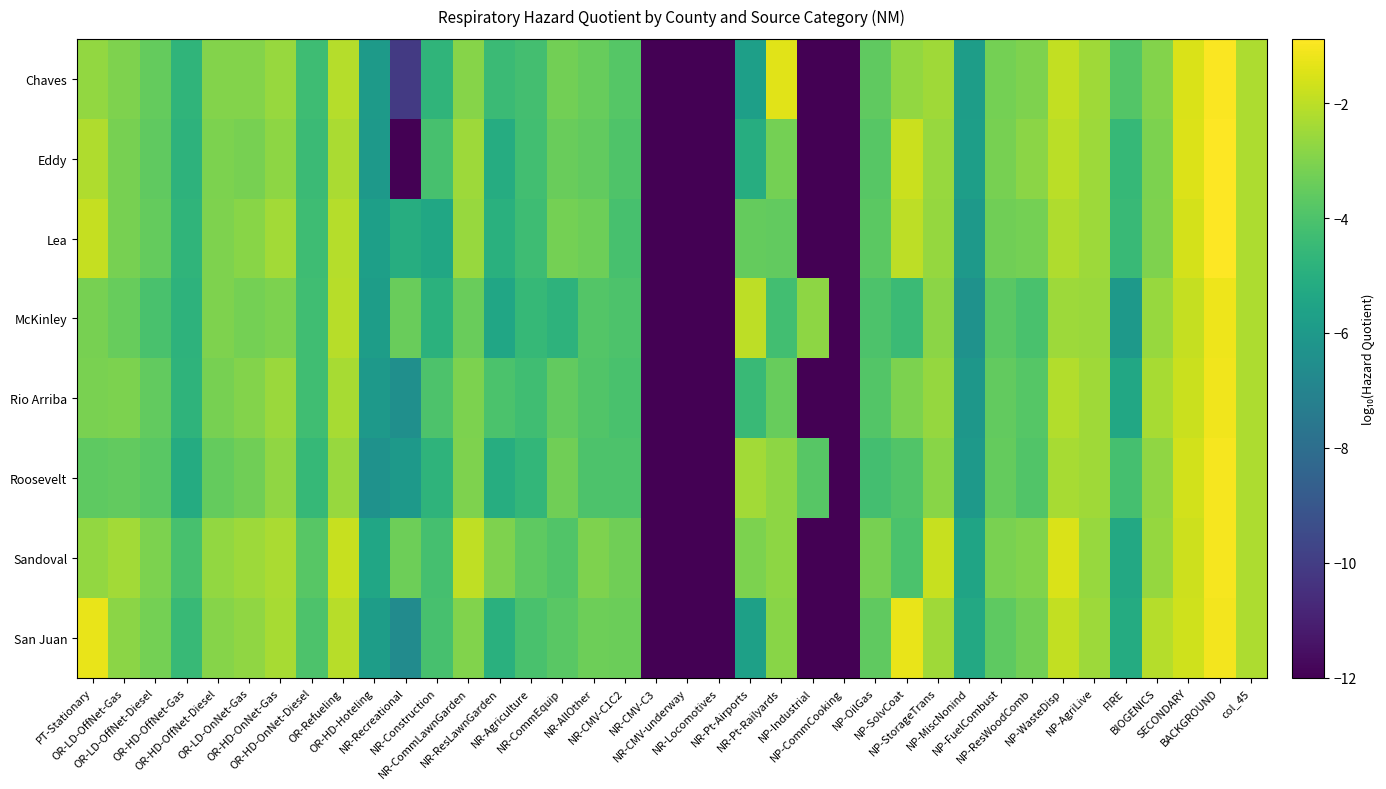

Reading left to right, transcribe all the data shown in this chart.

Chaves: PT-Stationary=-2.7	OR-LD-OffNet-Gas=-3.0	OR-LD-OffNet-Diesel=-3.5	OR-HD-OffNet-Gas=-4.7	OR-HD-OffNet-Diesel=-3.0	OR-LD-OnNet-Gas=-3.0	OR-HD-OnNet-Gas=-2.6	OR-HD-OnNet-Diesel=-4.3	OR-Refueling=-2.1	OR-HD-Hoteling=-5.9	NR-Recreational=-10.1	NR-Construction=-4.7	NR-CommLawnGarden=-2.9	NR-ResLawnGarden=-4.4	NR-Agriculture=-4.2	NR-CommEquip=-3.3	NR-AllOther=-3.5	NR-CMV-C1C2=-3.8	NR-CMV-C3=-12.0	NR-CMV-underway=-12.0	NR-Locomotives=-12.0	NR-Pt-Airports=-5.7	NR-Pt-Railyards=-1.4	NP-Industrial=-12.0	NP-CommCooking=-12.0	NP-OilGas=-3.6	NP-SolvCoat=-2.7	NP-StorageTrans=-2.5	NP-MiscNonind=-5.8	NP-FuelCombust=-3.2	NP-ResWoodComb=-3.0	NP-WasteDisp=-1.9	NP-AgriLive=-2.4	FIRE=-3.9	BIOGENICS=-3.0	SECONDARY=-1.5	BACKGROUND=-0.9	col_45=-2.3
Eddy: PT-Stationary=-2.2	OR-LD-OffNet-Gas=-3.2	OR-LD-OffNet-Diesel=-3.6	OR-HD-OffNet-Gas=-4.8	OR-HD-OffNet-Diesel=-3.1	OR-LD-OnNet-Gas=-3.2	OR-HD-OnNet-Gas=-2.8	OR-HD-OnNet-Diesel=-4.4	OR-Refueling=-2.3	OR-HD-Hoteling=-6.0	NR-Recreational=-12.0	NR-Construction=-4.1	NR-CommLawnGarden=-2.5	NR-ResLawnGarden=-5.1	NR-Agriculture=-4.3	NR-CommEquip=-3.4	NR-AllOther=-3.6	NR-CMV-C1C2=-3.9	NR-CMV-C3=-12.0	NR-CMV-underway=-12.0	NR-Locomotives=-12.0	NR-Pt-Airports=-5.1	NR-Pt-Railyards=-3.2	NP-Industrial=-12.0	NP-CommCooking=-12.0	NP-OilGas=-3.8	NP-SolvCoat=-1.8	NP-StorageTrans=-2.6	NP-MiscNonind=-5.8	NP-FuelCombust=-3.2	NP-ResWoodComb=-2.8	NP-WasteDisp=-2.0	NP-AgriLive=-2.5	FIRE=-4.6	BIOGENICS=-3.1	SECONDARY=-1.5	BACKGROUND=-0.9	col_45=-2.3
Lea: PT-Stationary=-1.9	OR-LD-OffNet-Gas=-3.2	OR-LD-OffNet-Diesel=-3.5	OR-HD-OffNet-Gas=-4.7	OR-HD-OffNet-Diesel=-3.0	OR-LD-OnNet-Gas=-2.9	OR-HD-OnNet-Gas=-2.4	OR-HD-OnNet-Diesel=-4.3	OR-Refueling=-2.1	OR-HD-Hoteling=-5.7	NR-Recreational=-5.1	NR-Construction=-5.4	NR-CommLawnGarden=-2.6	NR-ResLawnGarden=-4.9	NR-Agriculture=-4.3	NR-CommEquip=-3.2	NR-AllOther=-3.3	NR-CMV-C1C2=-4.1	NR-CMV-C3=-12.0	NR-CMV-underway=-12.0	NR-Locomotives=-12.0	NR-Pt-Airports=-3.5	NR-Pt-Railyards=-3.5	NP-Industrial=-12.0	NP-CommCooking=-12.0	NP-OilGas=-3.7	NP-SolvCoat=-2.0	NP-StorageTrans=-2.6	NP-MiscNonind=-6.0	NP-FuelCombust=-3.3	NP-ResWoodComb=-3.2	NP-WasteDisp=-2.2	NP-AgriLive=-2.5	FIRE=-4.5	BIOGENICS=-3.0	SECONDARY=-1.6	BACKGROUND=-0.9	col_45=-2.3
McKinley: PT-Stationary=-3.2	OR-LD-OffNet-Gas=-3.5	OR-LD-OffNet-Diesel=-4.1	OR-HD-OffNet-Gas=-4.8	OR-HD-OffNet-Diesel=-3.0	OR-LD-OnNet-Gas=-3.2	OR-HD-OnNet-Gas=-3.1	OR-HD-OnNet-Diesel=-4.3	OR-Refueling=-2.1	OR-HD-Hoteling=-5.8	NR-Recreational=-3.4	NR-Construction=-4.9	NR-CommLawnGarden=-3.4	NR-ResLawnGarden=-5.4	NR-Agriculture=-4.6	NR-CommEquip=-4.8	NR-AllOther=-3.8	NR-CMV-C1C2=-4.0	NR-CMV-C3=-12.0	NR-CMV-underway=-12.0	NR-Locomotives=-12.0	NR-Pt-Airports=-2.0	NR-Pt-Railyards=-4.2	NP-Industrial=-2.8	NP-CommCooking=-12.0	NP-OilGas=-4.0	NP-SolvCoat=-4.4	NP-StorageTrans=-2.8	NP-MiscNonind=-6.3	NP-FuelCombust=-3.7	NP-ResWoodComb=-4.1	NP-WasteDisp=-2.5	NP-AgriLive=-2.6	FIRE=-6.0	BIOGENICS=-2.6	SECONDARY=-1.9	BACKGROUND=-1.2	col_45=-2.3
Rio Arriba: PT-Stationary=-3.1	OR-LD-OffNet-Gas=-3.1	OR-LD-OffNet-Diesel=-3.6	OR-HD-OffNet-Gas=-4.8	OR-HD-OffNet-Diesel=-3.1	OR-LD-OnNet-Gas=-2.9	OR-HD-OnNet-Gas=-2.6	OR-HD-OnNet-Diesel=-4.3	OR-Refueling=-2.3	OR-HD-Hoteling=-6.0	NR-Recreational=-6.5	NR-Construction=-4.0	NR-CommLawnGarden=-3.1	NR-ResLawnGarden=-4.0	NR-Agriculture=-4.3	NR-CommEquip=-3.6	NR-AllOther=-3.9	NR-CMV-C1C2=-4.1	NR-CMV-C3=-12.0	NR-CMV-underway=-12.0	NR-Locomotives=-12.0	NR-Pt-Airports=-4.5	NR-Pt-Railyards=-3.5	NP-Industrial=-12.0	NP-CommCooking=-12.0	NP-OilGas=-3.8	NP-SolvCoat=-3.1	NP-StorageTrans=-2.7	NP-MiscNonind=-6.1	NP-FuelCombust=-3.5	NP-ResWoodComb=-3.8	NP-WasteDisp=-2.2	NP-AgriLive=-2.5	FIRE=-5.3	BIOGENICS=-2.3	SECONDARY=-1.8	BACKGROUND=-1.1	col_45=-2.3
Roosevelt: PT-Stationary=-3.6	OR-LD-OffNet-Gas=-3.6	OR-LD-OffNet-Diesel=-3.7	OR-HD-OffNet-Gas=-5.2	OR-HD-OffNet-Diesel=-3.5	OR-LD-OnNet-Gas=-3.3	OR-HD-OnNet-Gas=-2.7	OR-HD-OnNet-Diesel=-4.6	OR-Refueling=-2.6	OR-HD-Hoteling=-6.3	NR-Recreational=-6.0	NR-Construction=-4.8	NR-CommLawnGarden=-3.0	NR-ResLawnGarden=-5.1	NR-Agriculture=-4.6	NR-CommEquip=-3.3	NR-AllOther=-4.0	NR-CMV-C1C2=-4.0	NR-CMV-C3=-12.0	NR-CMV-underway=-12.0	NR-Locomotives=-12.0	NR-Pt-Airports=-2.4	NR-Pt-Railyards=-2.8	NP-Industrial=-3.8	NP-CommCooking=-12.0	NP-OilGas=-4.2	NP-SolvCoat=-3.9	NP-StorageTrans=-2.9	NP-MiscNonind=-6.0	NP-FuelCombust=-3.5	NP-ResWoodComb=-3.9	NP-WasteDisp=-2.3	NP-AgriLive=-2.5	FIRE=-4.1	BIOGENICS=-2.7	SECONDARY=-1.7	BACKGROUND=-1.0	col_45=-2.3
Sandoval: PT-Stationary=-2.7	OR-LD-OffNet-Gas=-2.4	OR-LD-OffNet-Diesel=-3.1	OR-HD-OffNet-Gas=-4.1	OR-HD-OffNet-Diesel=-2.7	OR-LD-OnNet-Gas=-2.5	OR-HD-OnNet-Gas=-2.3	OR-HD-OnNet-Diesel=-3.8	OR-Refueling=-1.8	OR-HD-Hoteling=-5.4	NR-Recreational=-3.3	NR-Construction=-4.2	NR-CommLawnGarden=-2.0	NR-ResLawnGarden=-3.1	NR-Agriculture=-3.7	NR-CommEquip=-3.9	NR-AllOther=-3.0	NR-CMV-C1C2=-3.3	NR-CMV-C3=-12.0	NR-CMV-underway=-12.0	NR-Locomotives=-12.0	NR-Pt-Airports=-3.1	NR-Pt-Railyards=-2.8	NP-Industrial=-12.0	NP-CommCooking=-12.0	NP-OilGas=-3.2	NP-SolvCoat=-4.0	NP-StorageTrans=-1.8	NP-MiscNonind=-5.5	NP-FuelCombust=-3.1	NP-ResWoodComb=-3.0	NP-WasteDisp=-1.5	NP-AgriLive=-2.6	FIRE=-5.3	BIOGENICS=-2.6	SECONDARY=-1.7	BACKGROUND=-1.0	col_45=-2.3
San Juan: PT-Stationary=-1.2	OR-LD-OffNet-Gas=-2.8	OR-LD-OffNet-Diesel=-3.2	OR-HD-OffNet-Gas=-4.5	OR-HD-OffNet-Diesel=-2.9	OR-LD-OnNet-Gas=-2.7	OR-HD-OnNet-Gas=-2.3	OR-HD-OnNet-Diesel=-4.0	OR-Refueling=-2.1	OR-HD-Hoteling=-5.8	NR-Recreational=-6.6	NR-Construction=-4.1	NR-CommLawnGarden=-3.0	NR-ResLawnGarden=-4.9	NR-Agriculture=-4.1	NR-CommEquip=-3.7	NR-AllOther=-3.3	NR-CMV-C1C2=-3.4	NR-CMV-C3=-12.0	NR-CMV-underway=-12.0	NR-Locomotives=-12.0	NR-Pt-Airports=-5.7	NR-Pt-Railyards=-2.8	NP-Industrial=-12.0	NP-CommCooking=-12.0	NP-OilGas=-3.6	NP-SolvCoat=-1.2	NP-StorageTrans=-2.5	NP-MiscNonind=-5.3	NP-FuelCombust=-3.6	NP-ResWoodComb=-3.2	NP-WasteDisp=-1.9	NP-AgriLive=-2.5	FIRE=-5.1	BIOGENICS=-2.1	SECONDARY=-1.7	BACKGROUND=-1.1	col_45=-2.3